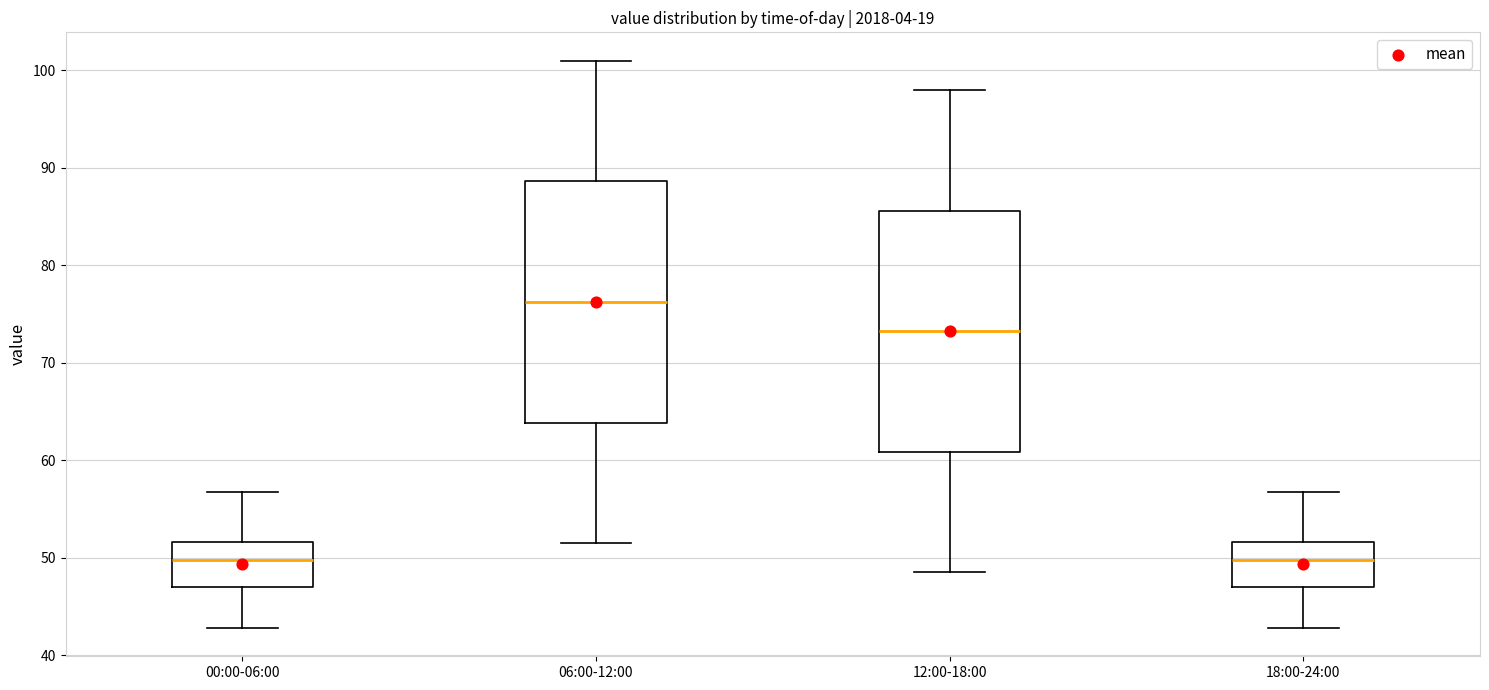

Where is the upper edge of the box for 06:00-12:00 on the y-axis? The values are not printed on the chart, so give them approximately, as read against the axis.

89